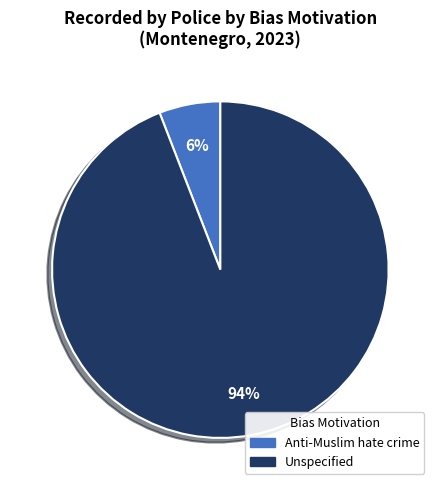

Which has a higher value, Anti-Muslim hate crime or Unspecified?

Unspecified